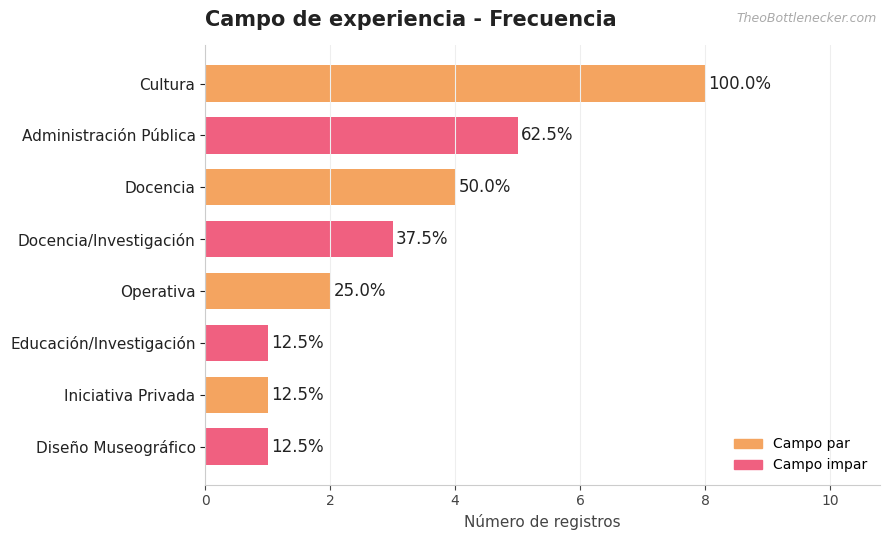

What is the difference between the second highest and minimum values?

4